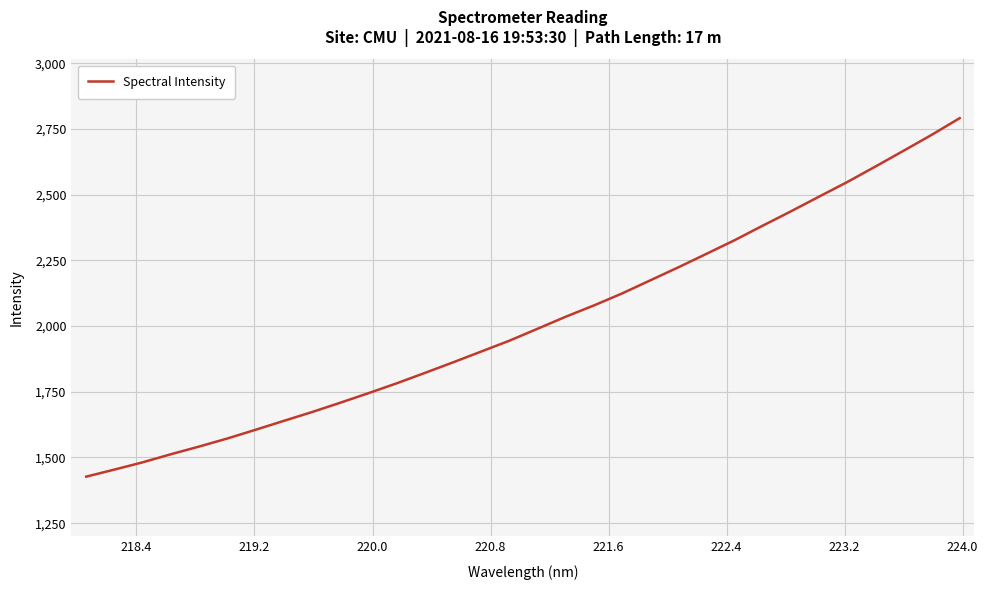

What is the maximum value shown in the chart?

2791.5